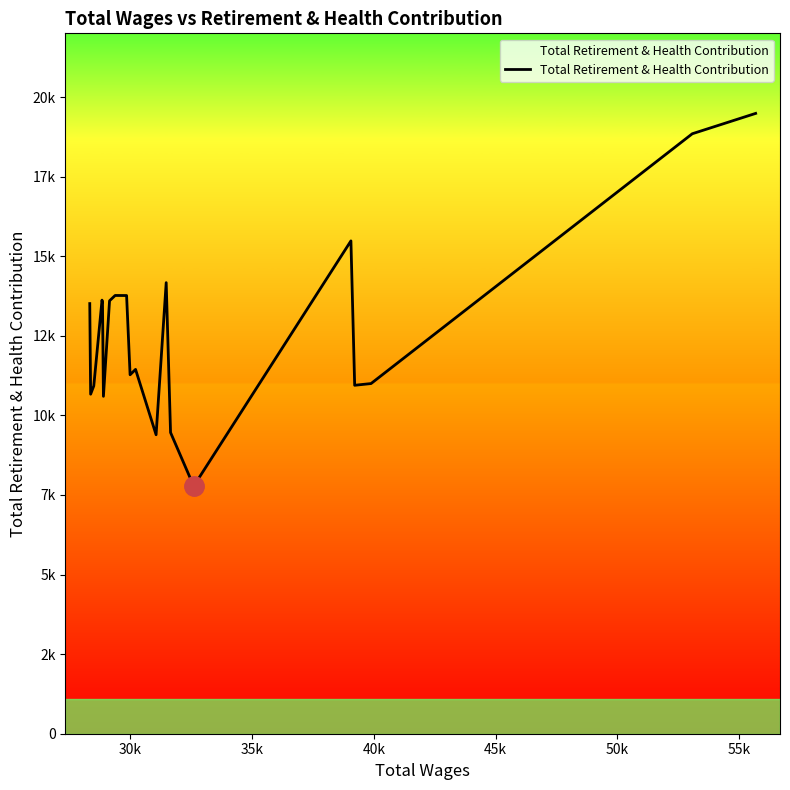

Does the chart display data point markers on the line(s)?

No